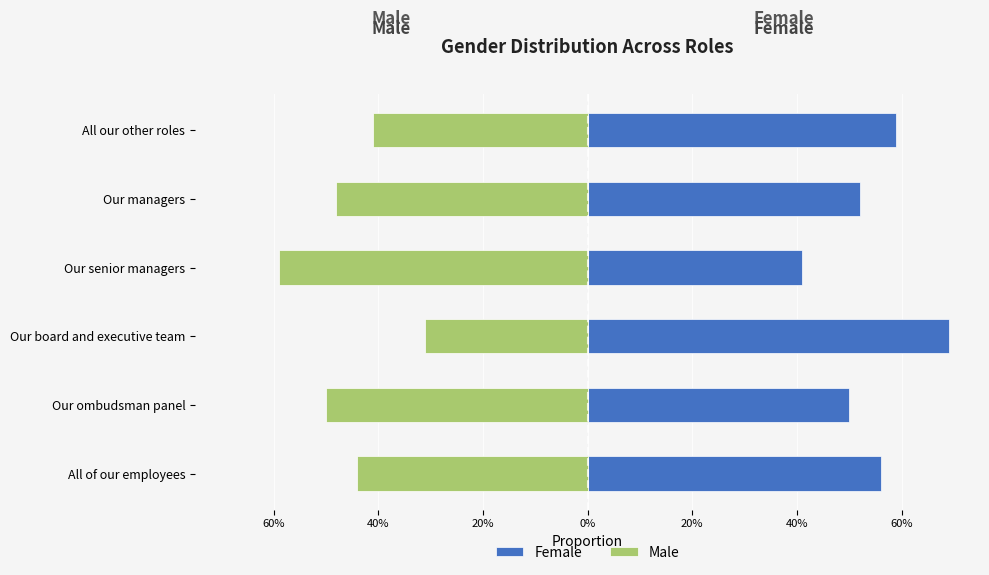

Which series changed the most between Our board and executive team and All our other roles?

Female